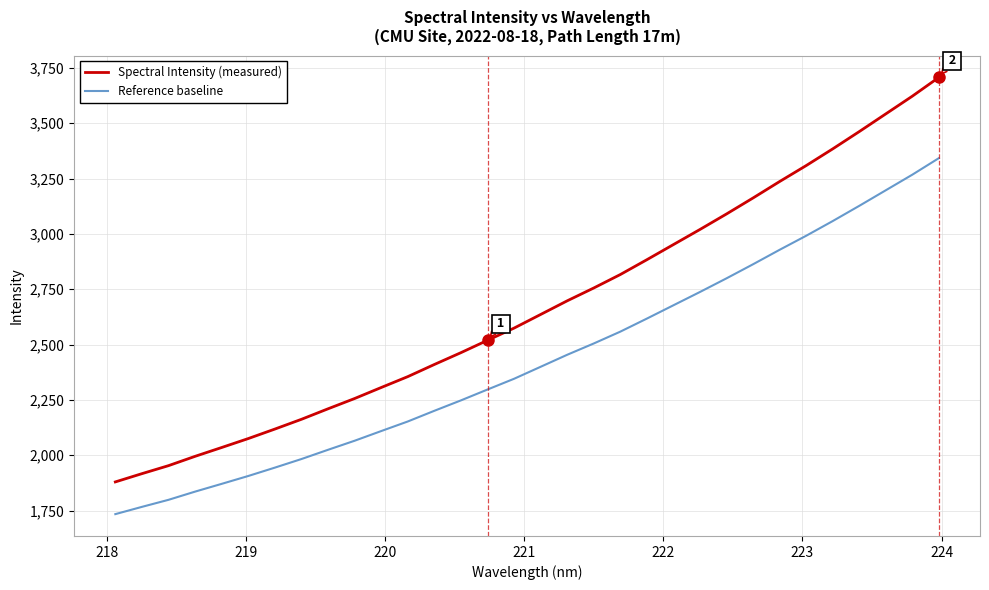

How many lines are shown in the chart?

2